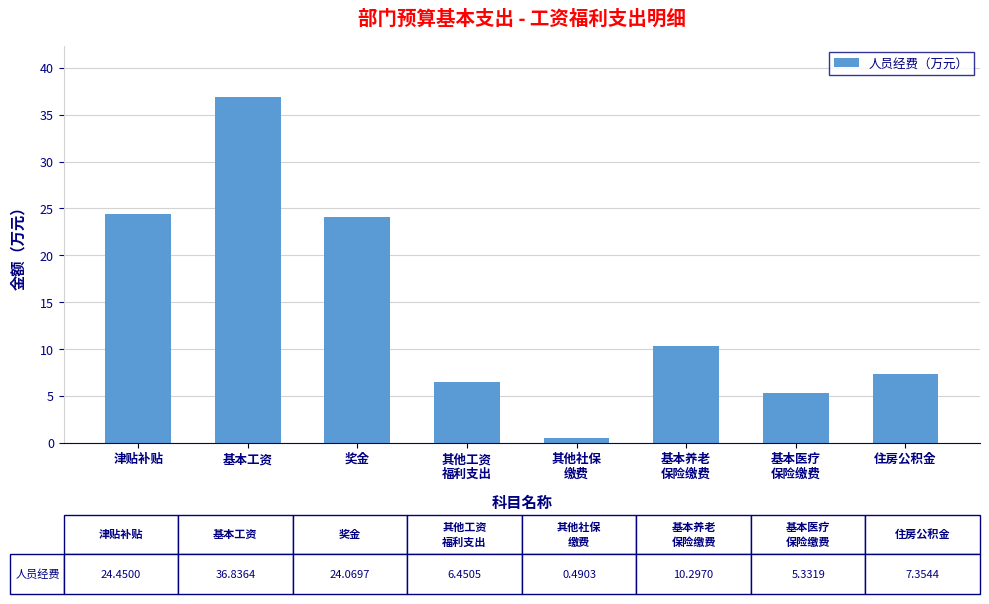

What is the label of the 6th bar from the right?

奖金